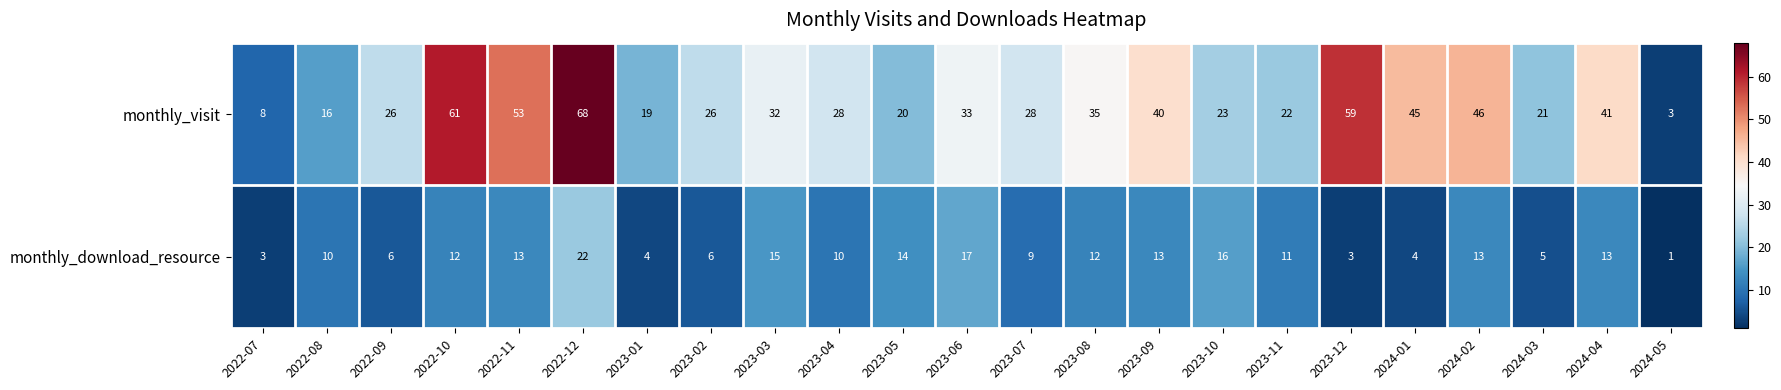

What is the difference between the maximum and minimum values in the monthly_download_resource series?

21